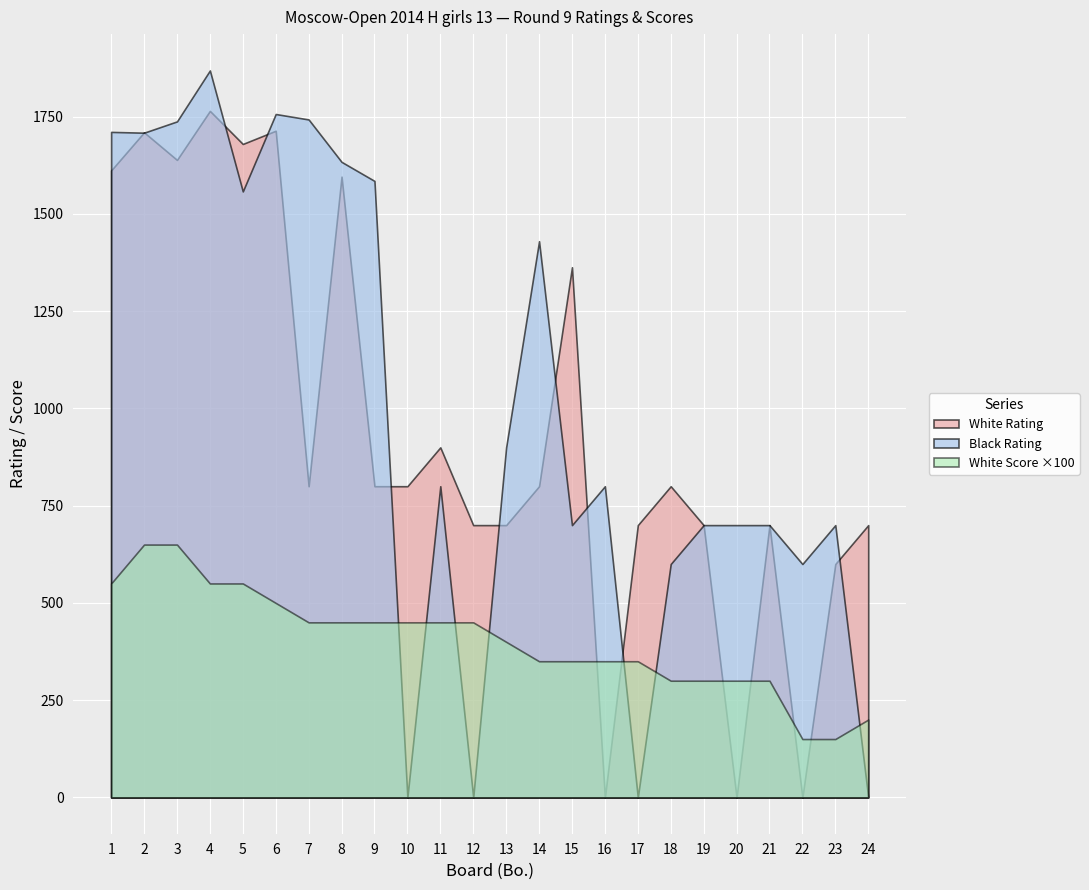

How many lines are shown in the chart?

3